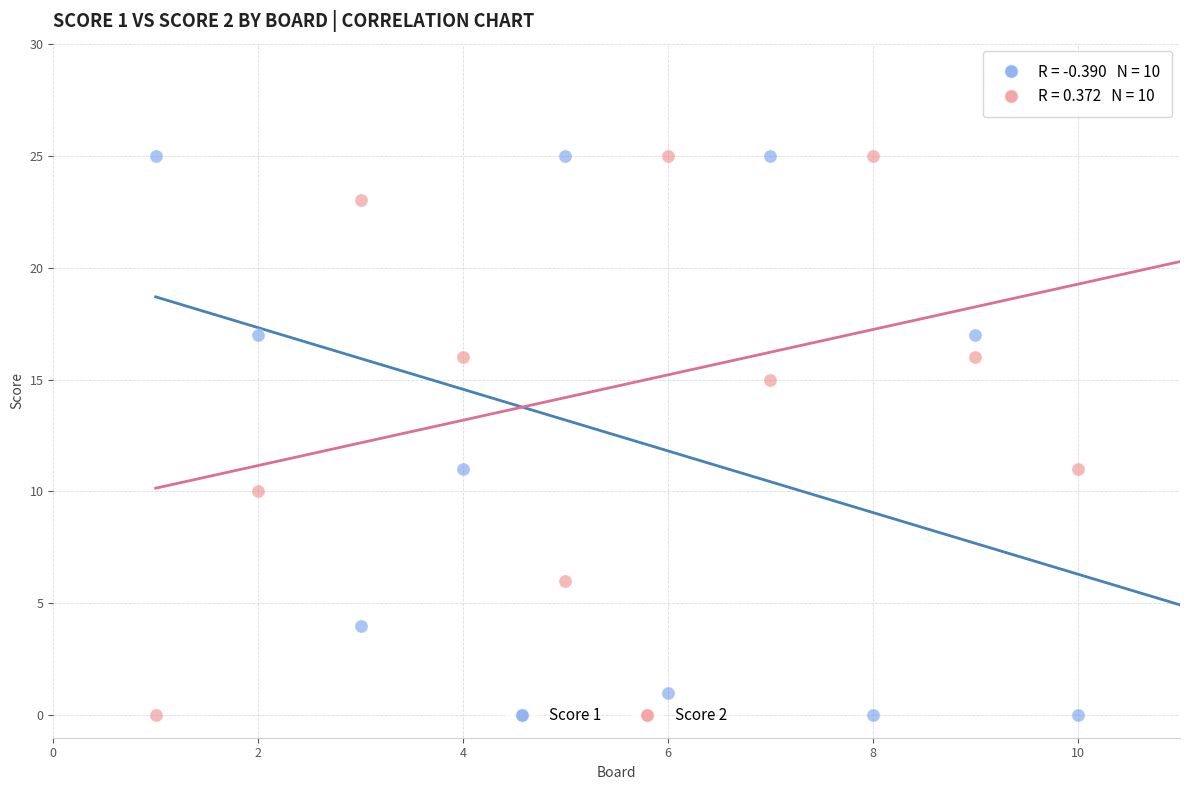

What is the X range (max minus min) for the scatter plot?

9